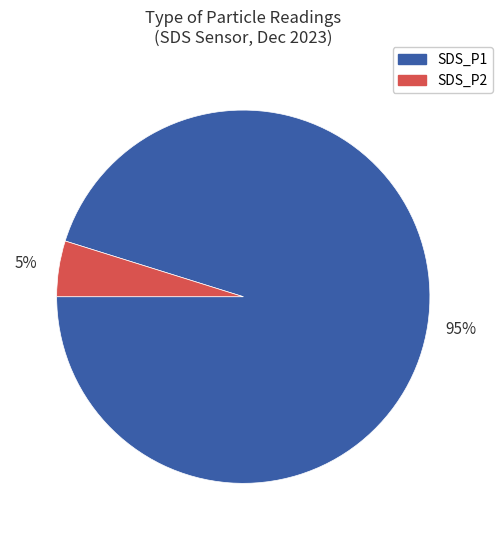

The SDS_P1 slice represents 95% of the pie. True or false?

True